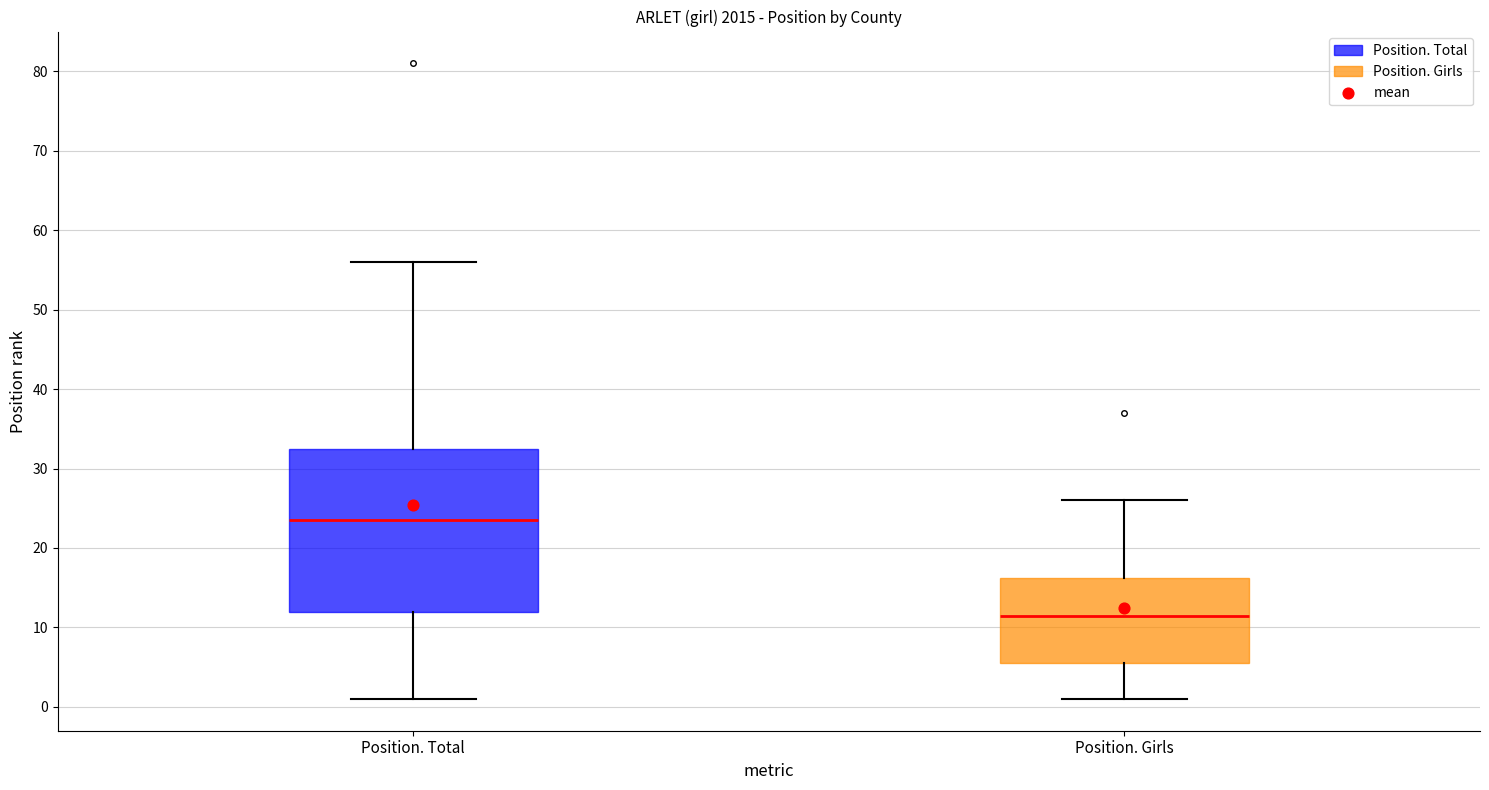

Reading left to right, transcribe this box plot: for each box, give where its median line is, the range the box spans, and where its two whiskers end, as read against the y-axis. The values are not printed on the chart, so give them approximately, as read against the axis.

Position. Total: median 24, box 12 to 33, whiskers 1 to 56
Position. Girls: median 12, box 6 to 16, whiskers 1 to 26